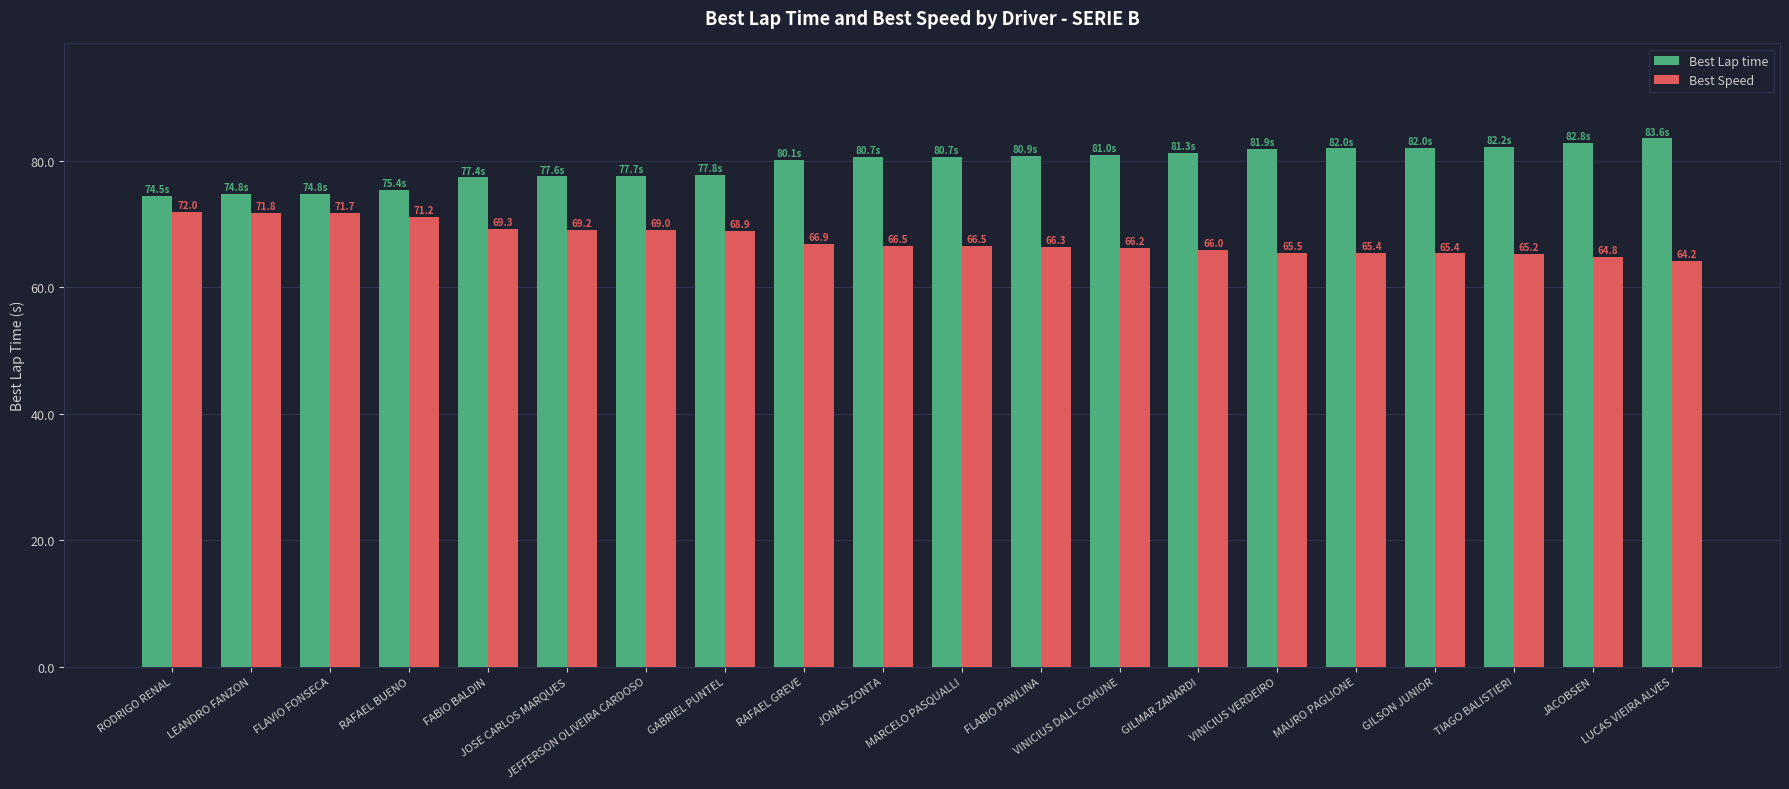

Does the chart contain stacked bars?

No